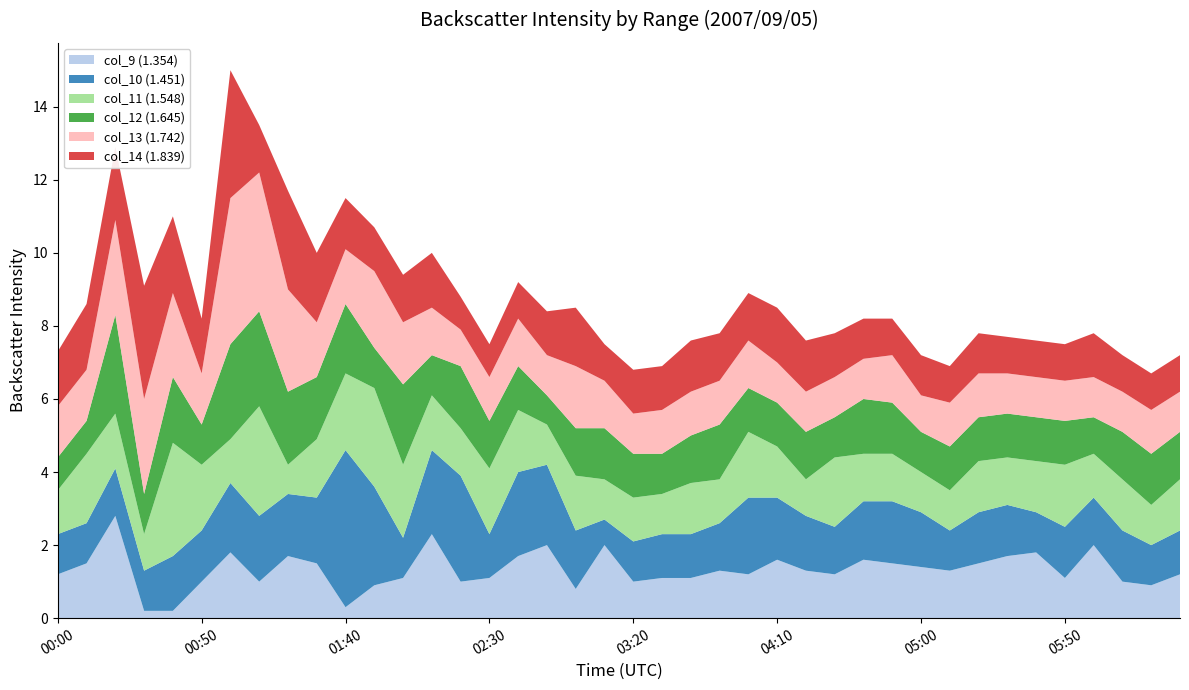

Reading left to right, what are all the values shown in this chart?

col_9: 2007/09/05 00:00=1.2	2007/09/05 00:10=1.5	2007/09/05 00:20=2.8	2007/09/05 00:30=0.2	2007/09/05 00:40=0.2	2007/09/05 00:50=1.0	2007/09/05 01:00=1.8	2007/09/05 01:10=1.0	2007/09/05 01:20=1.7	2007/09/05 01:30=1.5	2007/09/05 01:40=0.3	2007/09/05 01:50=0.9	2007/09/05 02:00=1.1	2007/09/05 02:10=2.3	2007/09/05 02:20=1.0	2007/09/05 02:30=1.1	2007/09/05 02:40=1.7	2007/09/05 02:50=2.0	2007/09/05 03:00=0.8	2007/09/05 03:10=2.0	2007/09/05 03:20=1.0	2007/09/05 03:30=1.1	2007/09/05 03:40=1.1	2007/09/05 03:50=1.3	2007/09/05 04:00=1.2	2007/09/05 04:10=1.6	2007/09/05 04:20=1.3	2007/09/05 04:30=1.2	2007/09/05 04:40=1.6	2007/09/05 04:50=1.5	2007/09/05 05:00=1.4	2007/09/05 05:10=1.3	2007/09/05 05:20=1.5	2007/09/05 05:30=1.7	2007/09/05 05:40=1.8	2007/09/05 05:50=1.1	2007/09/05 06:00=2.0	2007/09/05 06:10=1.0	2007/09/05 06:20=0.9	2007/09/05 06:30=1.2
col_10: 2007/09/05 00:00=1.1	2007/09/05 00:10=1.1	2007/09/05 00:20=1.3	2007/09/05 00:30=1.1	2007/09/05 00:40=1.5	2007/09/05 00:50=1.4	2007/09/05 01:00=1.9	2007/09/05 01:10=1.8	2007/09/05 01:20=1.7	2007/09/05 01:30=1.8	2007/09/05 01:40=4.3	2007/09/05 01:50=2.7	2007/09/05 02:00=1.1	2007/09/05 02:10=2.3	2007/09/05 02:20=2.9	2007/09/05 02:30=1.2	2007/09/05 02:40=2.3	2007/09/05 02:50=2.2	2007/09/05 03:00=1.6	2007/09/05 03:10=0.7	2007/09/05 03:20=1.1	2007/09/05 03:30=1.2	2007/09/05 03:40=1.2	2007/09/05 03:50=1.3	2007/09/05 04:00=2.1	2007/09/05 04:10=1.7	2007/09/05 04:20=1.5	2007/09/05 04:30=1.3	2007/09/05 04:40=1.6	2007/09/05 04:50=1.7	2007/09/05 05:00=1.5	2007/09/05 05:10=1.1	2007/09/05 05:20=1.4	2007/09/05 05:30=1.4	2007/09/05 05:40=1.1	2007/09/05 05:50=1.4	2007/09/05 06:00=1.3	2007/09/05 06:10=1.4	2007/09/05 06:20=1.1	2007/09/05 06:30=1.2
col_11: 2007/09/05 00:00=1.2	2007/09/05 00:10=1.9	2007/09/05 00:20=1.5	2007/09/05 00:30=1.0	2007/09/05 00:40=3.1	2007/09/05 00:50=1.8	2007/09/05 01:00=1.2	2007/09/05 01:10=3.0	2007/09/05 01:20=0.8	2007/09/05 01:30=1.6	2007/09/05 01:40=2.1	2007/09/05 01:50=2.7	2007/09/05 02:00=2.0	2007/09/05 02:10=1.5	2007/09/05 02:20=1.3	2007/09/05 02:30=1.8	2007/09/05 02:40=1.7	2007/09/05 02:50=1.1	2007/09/05 03:00=1.5	2007/09/05 03:10=1.1	2007/09/05 03:20=1.2	2007/09/05 03:30=1.1	2007/09/05 03:40=1.4	2007/09/05 03:50=1.2	2007/09/05 04:00=1.8	2007/09/05 04:10=1.4	2007/09/05 04:20=1.0	2007/09/05 04:30=1.9	2007/09/05 04:40=1.3	2007/09/05 04:50=1.3	2007/09/05 05:00=1.1	2007/09/05 05:10=1.1	2007/09/05 05:20=1.4	2007/09/05 05:30=1.3	2007/09/05 05:40=1.4	2007/09/05 05:50=1.7	2007/09/05 06:00=1.2	2007/09/05 06:10=1.4	2007/09/05 06:20=1.1	2007/09/05 06:30=1.4
col_12: 2007/09/05 00:00=0.9	2007/09/05 00:10=0.9	2007/09/05 00:20=2.7	2007/09/05 00:30=1.1	2007/09/05 00:40=1.8	2007/09/05 00:50=1.1	2007/09/05 01:00=2.6	2007/09/05 01:10=2.6	2007/09/05 01:20=2.0	2007/09/05 01:30=1.7	2007/09/05 01:40=1.9	2007/09/05 01:50=1.1	2007/09/05 02:00=2.2	2007/09/05 02:10=1.1	2007/09/05 02:20=1.7	2007/09/05 02:30=1.3	2007/09/05 02:40=1.2	2007/09/05 02:50=0.8	2007/09/05 03:00=1.3	2007/09/05 03:10=1.4	2007/09/05 03:20=1.2	2007/09/05 03:30=1.1	2007/09/05 03:40=1.3	2007/09/05 03:50=1.5	2007/09/05 04:00=1.2	2007/09/05 04:10=1.2	2007/09/05 04:20=1.3	2007/09/05 04:30=1.1	2007/09/05 04:40=1.5	2007/09/05 04:50=1.4	2007/09/05 05:00=1.1	2007/09/05 05:10=1.2	2007/09/05 05:20=1.2	2007/09/05 05:30=1.2	2007/09/05 05:40=1.2	2007/09/05 05:50=1.2	2007/09/05 06:00=1.0	2007/09/05 06:10=1.3	2007/09/05 06:20=1.4	2007/09/05 06:30=1.3
col_13: 2007/09/05 00:00=1.4	2007/09/05 00:10=1.4	2007/09/05 00:20=2.6	2007/09/05 00:30=2.6	2007/09/05 00:40=2.3	2007/09/05 00:50=1.4	2007/09/05 01:00=4.0	2007/09/05 01:10=3.8	2007/09/05 01:20=2.8	2007/09/05 01:30=1.5	2007/09/05 01:40=1.5	2007/09/05 01:50=2.1	2007/09/05 02:00=1.7	2007/09/05 02:10=1.3	2007/09/05 02:20=1.0	2007/09/05 02:30=1.2	2007/09/05 02:40=1.3	2007/09/05 02:50=1.1	2007/09/05 03:00=1.7	2007/09/05 03:10=1.3	2007/09/05 03:20=1.1	2007/09/05 03:30=1.2	2007/09/05 03:40=1.2	2007/09/05 03:50=1.2	2007/09/05 04:00=1.3	2007/09/05 04:10=1.1	2007/09/05 04:20=1.1	2007/09/05 04:30=1.1	2007/09/05 04:40=1.1	2007/09/05 04:50=1.3	2007/09/05 05:00=1.0	2007/09/05 05:10=1.2	2007/09/05 05:20=1.2	2007/09/05 05:30=1.1	2007/09/05 05:40=1.1	2007/09/05 05:50=1.1	2007/09/05 06:00=1.1	2007/09/05 06:10=1.1	2007/09/05 06:20=1.2	2007/09/05 06:30=1.1
col_14: 2007/09/05 00:00=1.5	2007/09/05 00:10=1.8	2007/09/05 00:20=2.0	2007/09/05 00:30=3.1	2007/09/05 00:40=2.1	2007/09/05 00:50=1.5	2007/09/05 01:00=3.5	2007/09/05 01:10=1.3	2007/09/05 01:20=2.7	2007/09/05 01:30=1.9	2007/09/05 01:40=1.4	2007/09/05 01:50=1.2	2007/09/05 02:00=1.3	2007/09/05 02:10=1.5	2007/09/05 02:20=0.9	2007/09/05 02:30=0.9	2007/09/05 02:40=1.0	2007/09/05 02:50=1.2	2007/09/05 03:00=1.6	2007/09/05 03:10=1.0	2007/09/05 03:20=1.2	2007/09/05 03:30=1.2	2007/09/05 03:40=1.4	2007/09/05 03:50=1.3	2007/09/05 04:00=1.3	2007/09/05 04:10=1.5	2007/09/05 04:20=1.4	2007/09/05 04:30=1.2	2007/09/05 04:40=1.1	2007/09/05 04:50=1.0	2007/09/05 05:00=1.1	2007/09/05 05:10=1.0	2007/09/05 05:20=1.1	2007/09/05 05:30=1.0	2007/09/05 05:40=1.0	2007/09/05 05:50=1.0	2007/09/05 06:00=1.2	2007/09/05 06:10=1.0	2007/09/05 06:20=1.0	2007/09/05 06:30=1.0